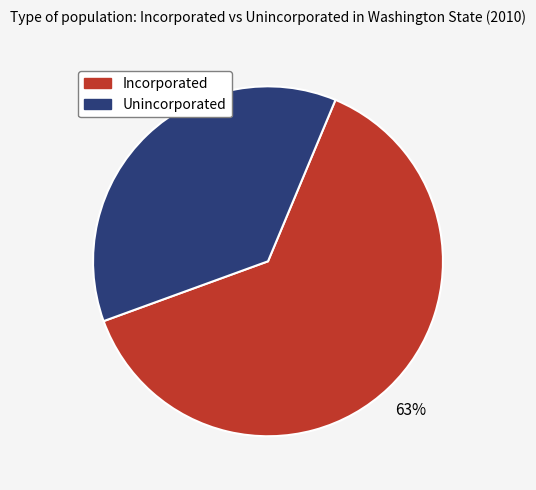

To the nearest percent, what is the average slice percentage?

50%